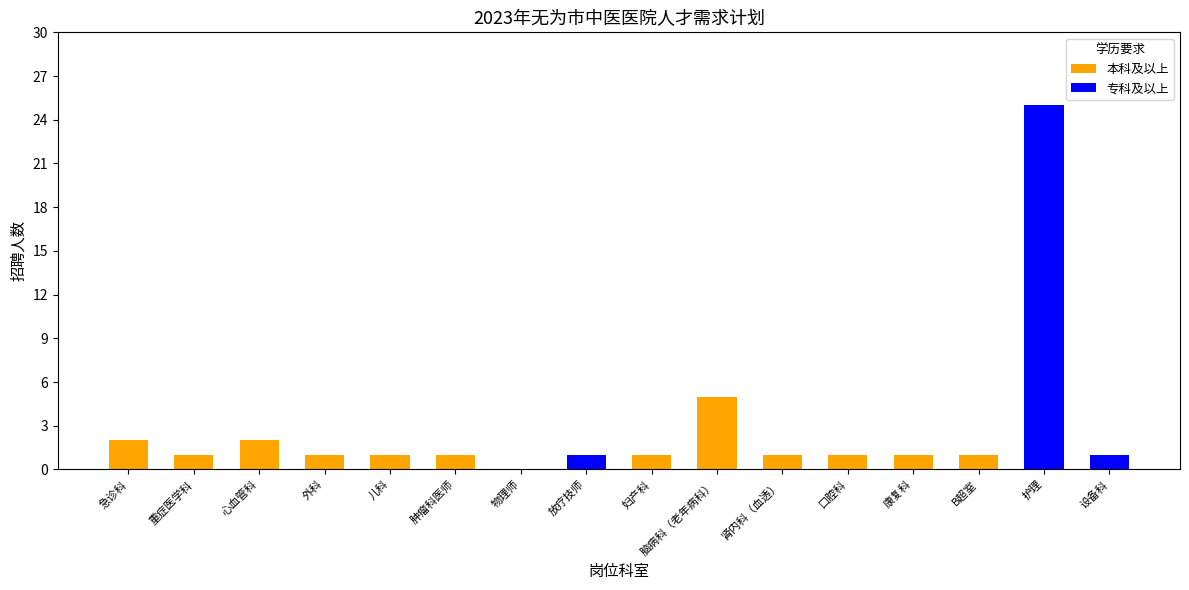

What is the highest value of the 本科及以上 series?

5